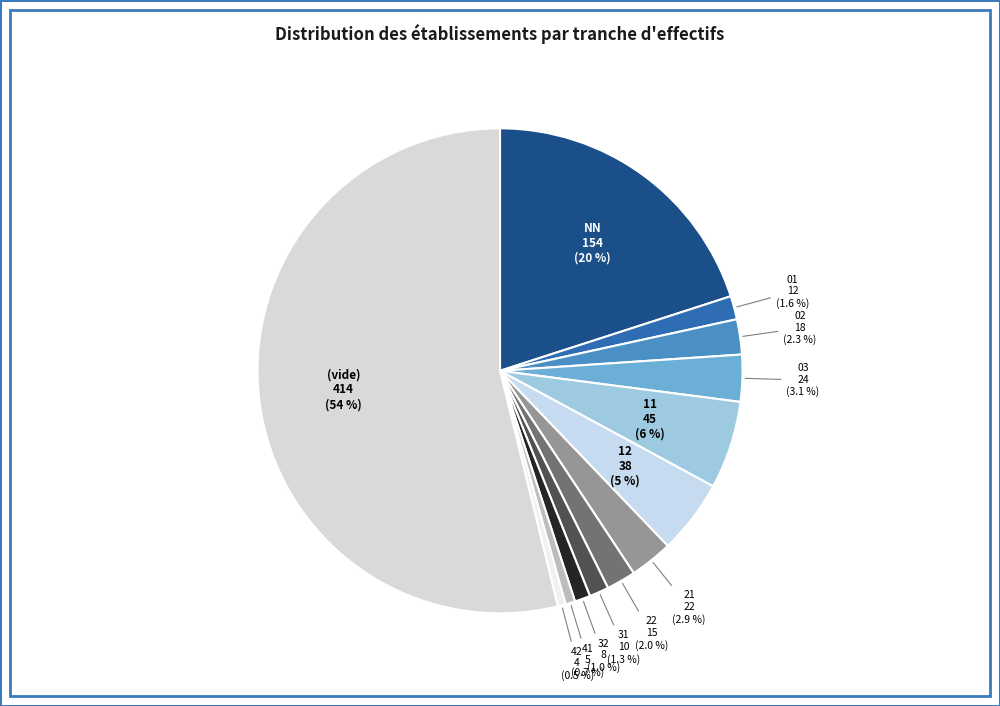

What portion of the pie excludes 21?

97.1%